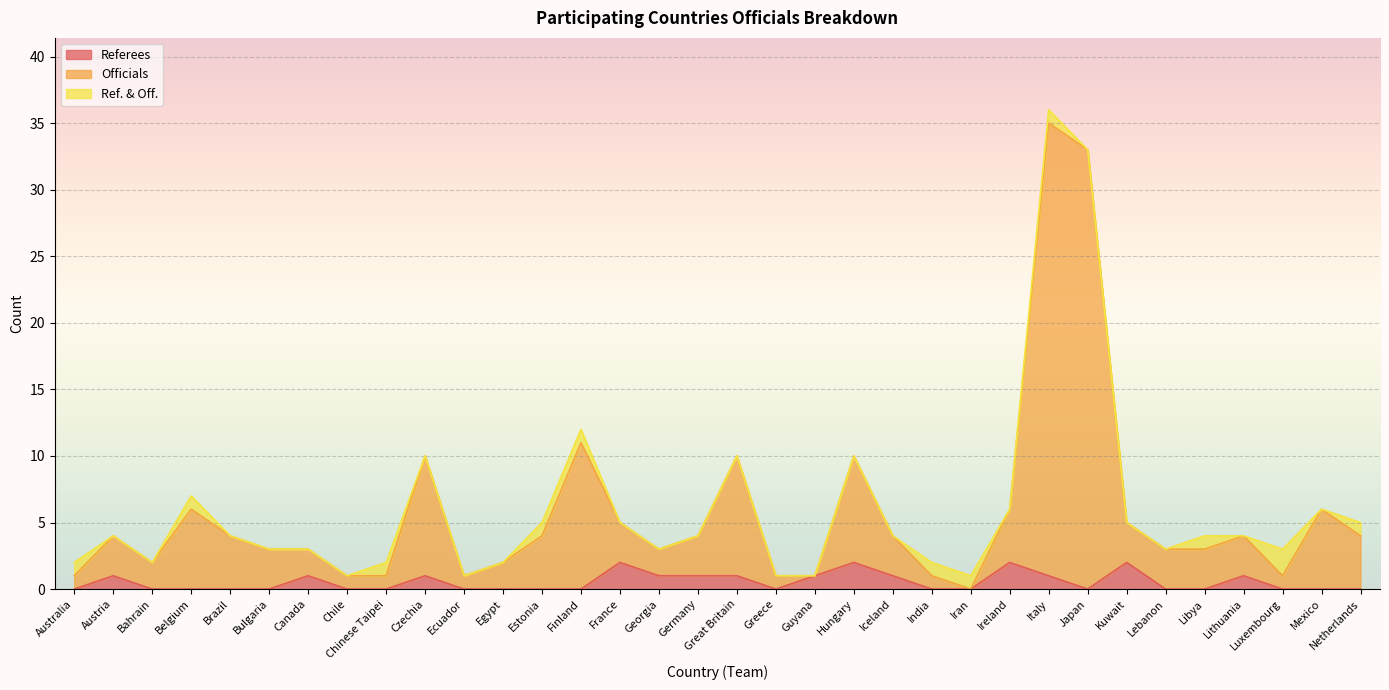

True or false: Officials and Referees cross at least once.

False